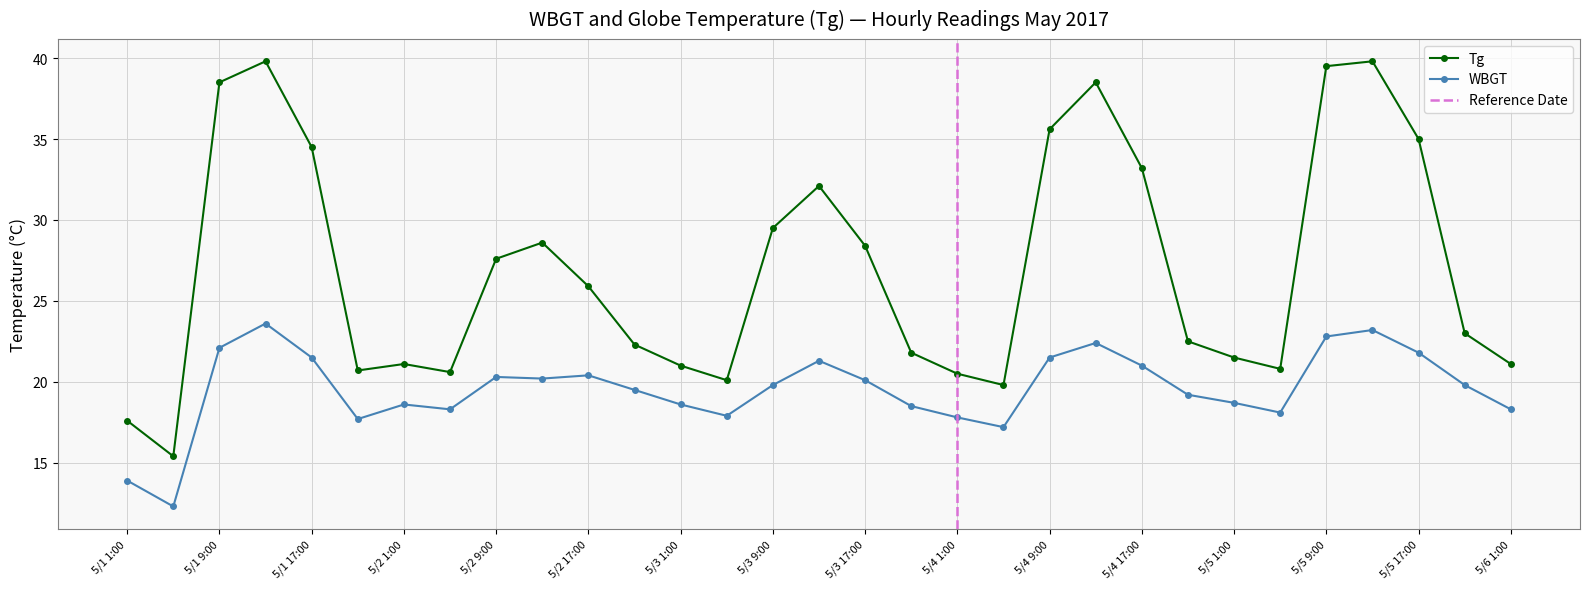

True or false: Tg has more than 0 points higher than both neighbors.

True